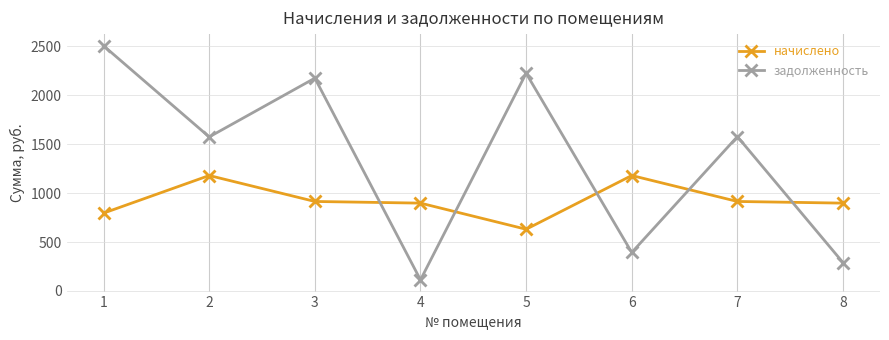

Which series has the largest range (max minus min)?

задолженность